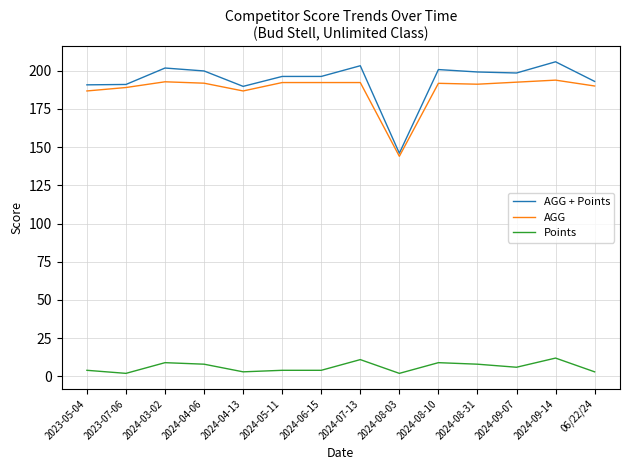

What is the average value of the AGG + Points series?

193.7